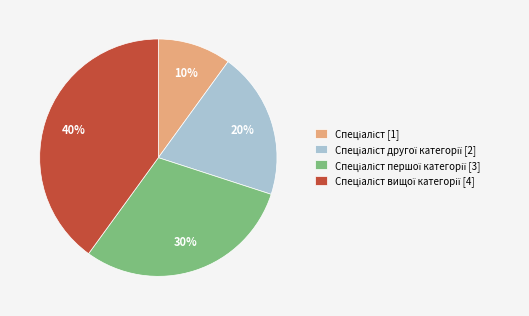

To the nearest percent, what is the average slice percentage?

25%